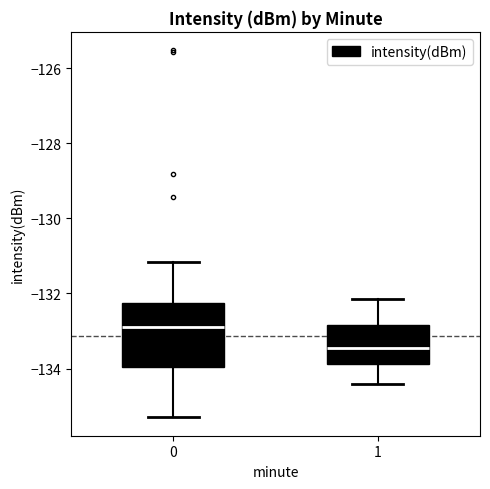

Which box has the lowest median line?

1